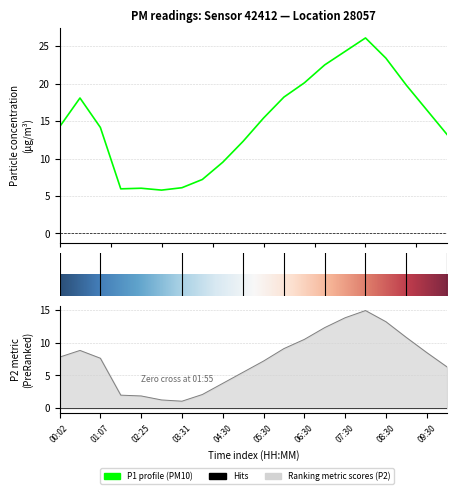

What is the difference between the P2 values at 10:00 and 08:30?

6.9